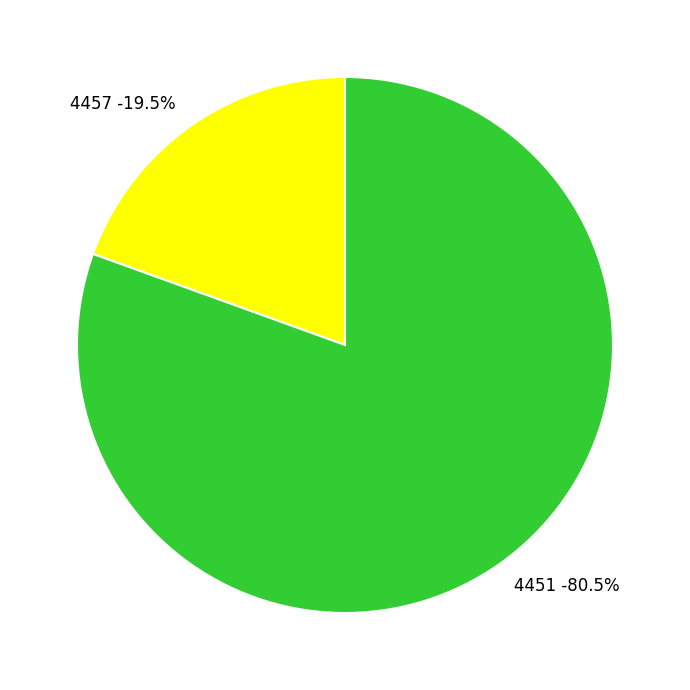

How many segments does this pie chart have?

2